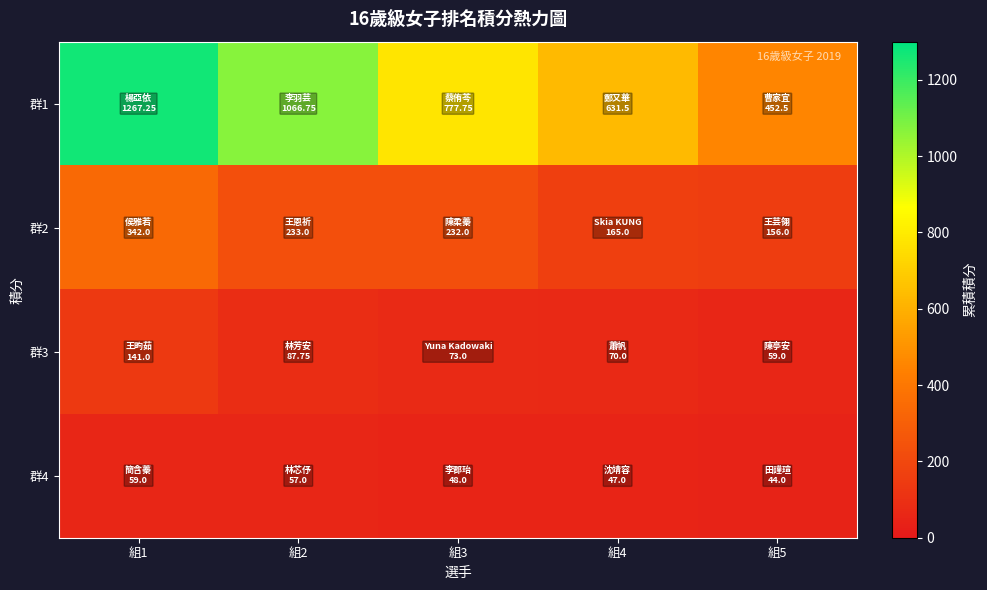

Which has a higher value, 組5 or 組1?

組1